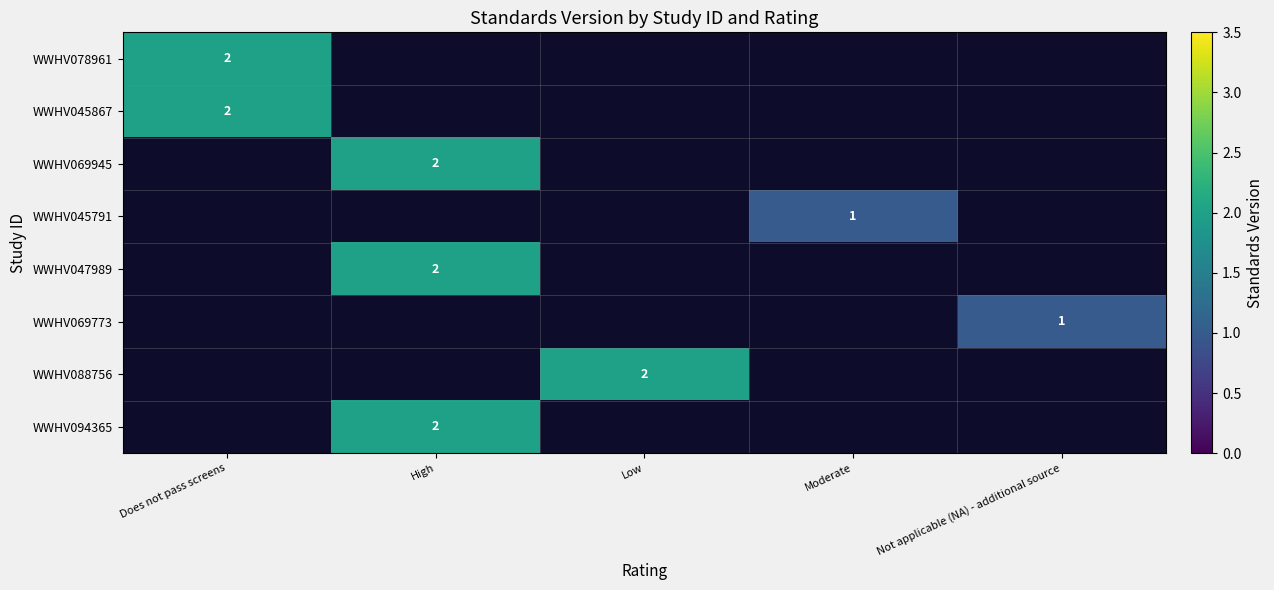

At how many categories does at least one series exceed 1?

3